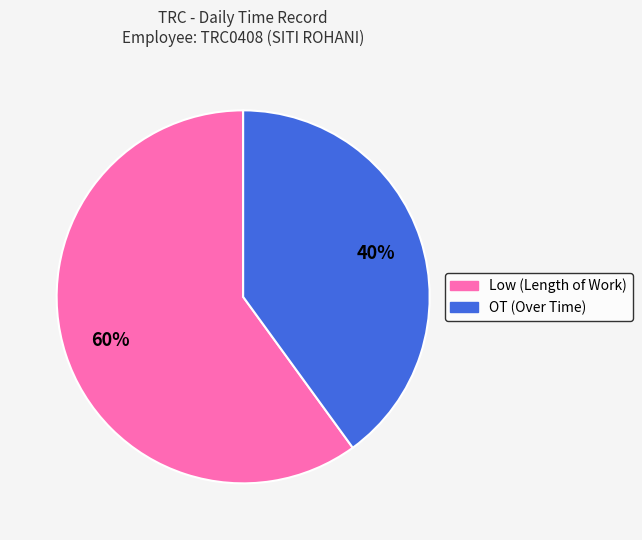

What percentage is the OT slice, to the nearest percent?

40%